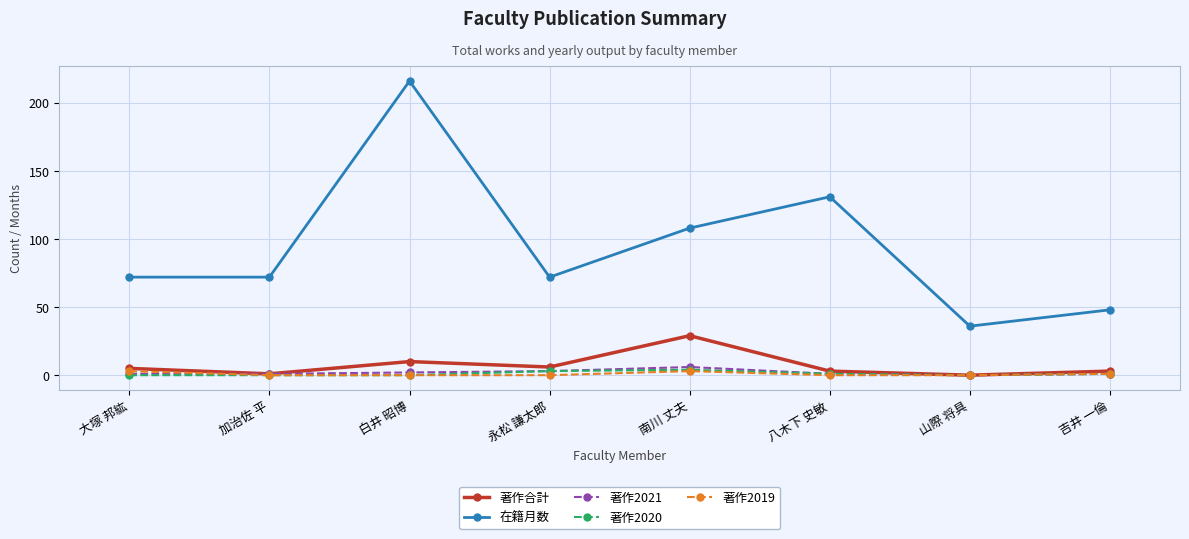

Which series has the largest range (max minus min)?

在籍月数